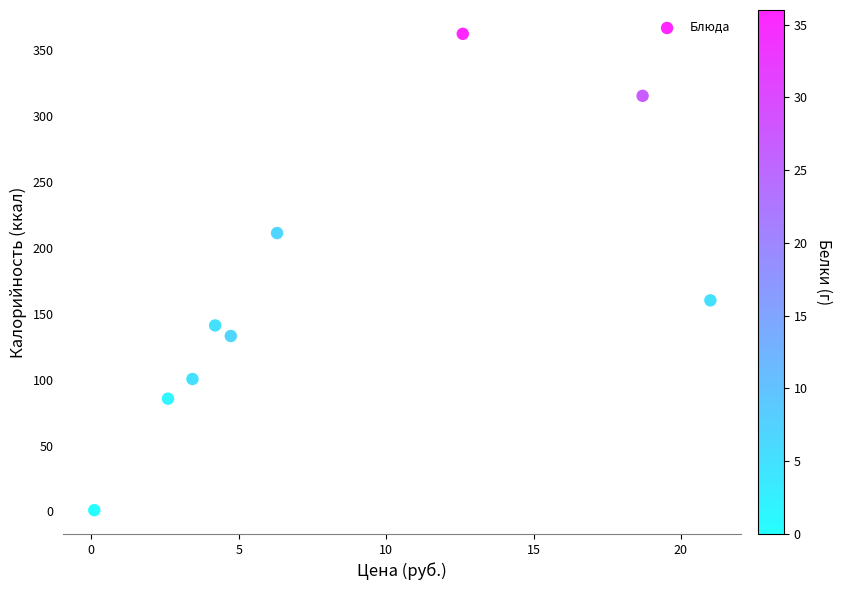

What Y value in the scatter plot is closest to 181?

160.0